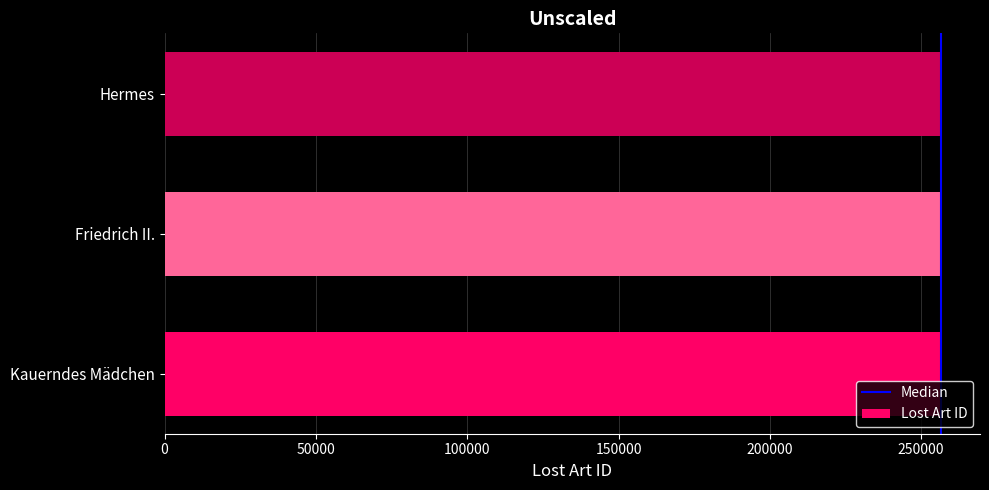

What is the ratio of the value at Kauerndes Mädchen to the value at Friedrich II.?

1.0